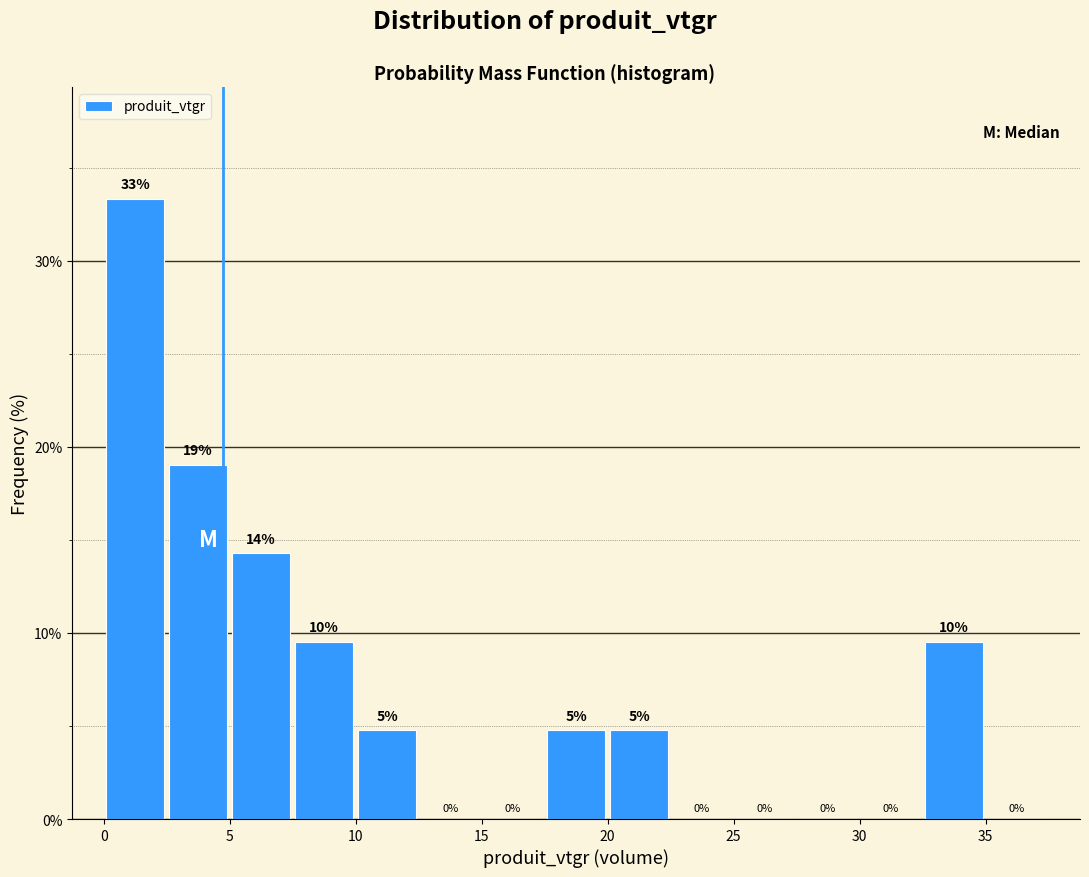

Over which range of the x-axis is the bar tallest?

0.0 to 2.5